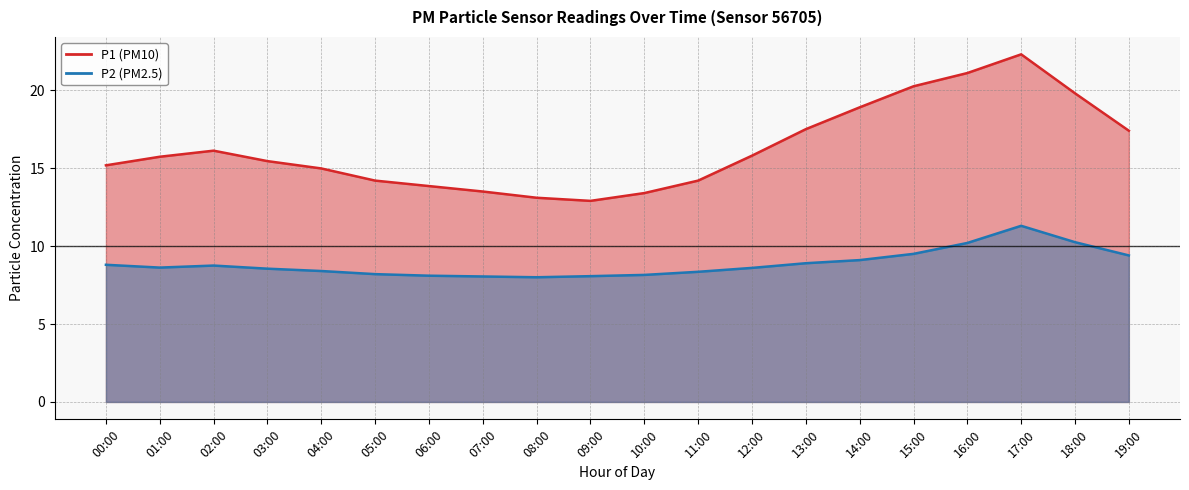

Reading left to right, what are all the values shown in this chart?

P1: 15.2	15.7	16.1	15.4	15.0	14.2	13.8	13.5	13.1	12.9	13.4	14.2	15.8	17.5	18.9	20.2	21.1	22.3	19.8	17.4
P2: 8.8	8.6	8.8	8.6	8.4	8.2	8.1	8.1	8.0	8.1	8.2	8.3	8.6	8.9	9.1	9.5	10.2	11.3	10.2	9.4